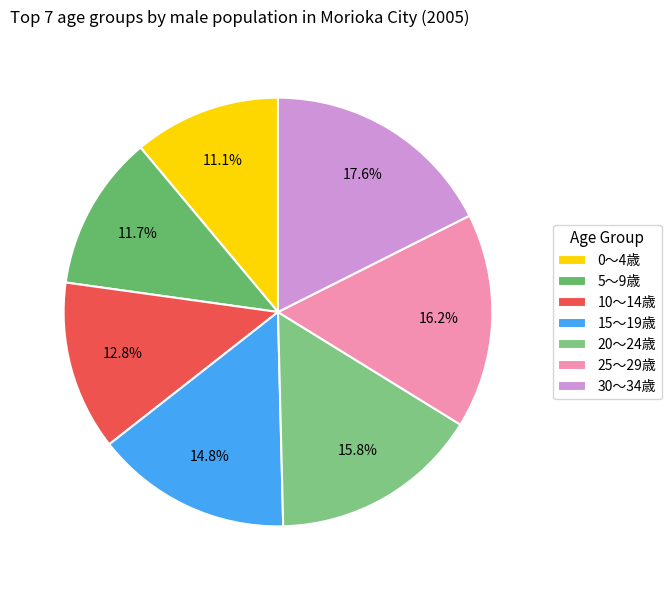

What is the change in value from 10～14歳 to 30～34歳?

+2787